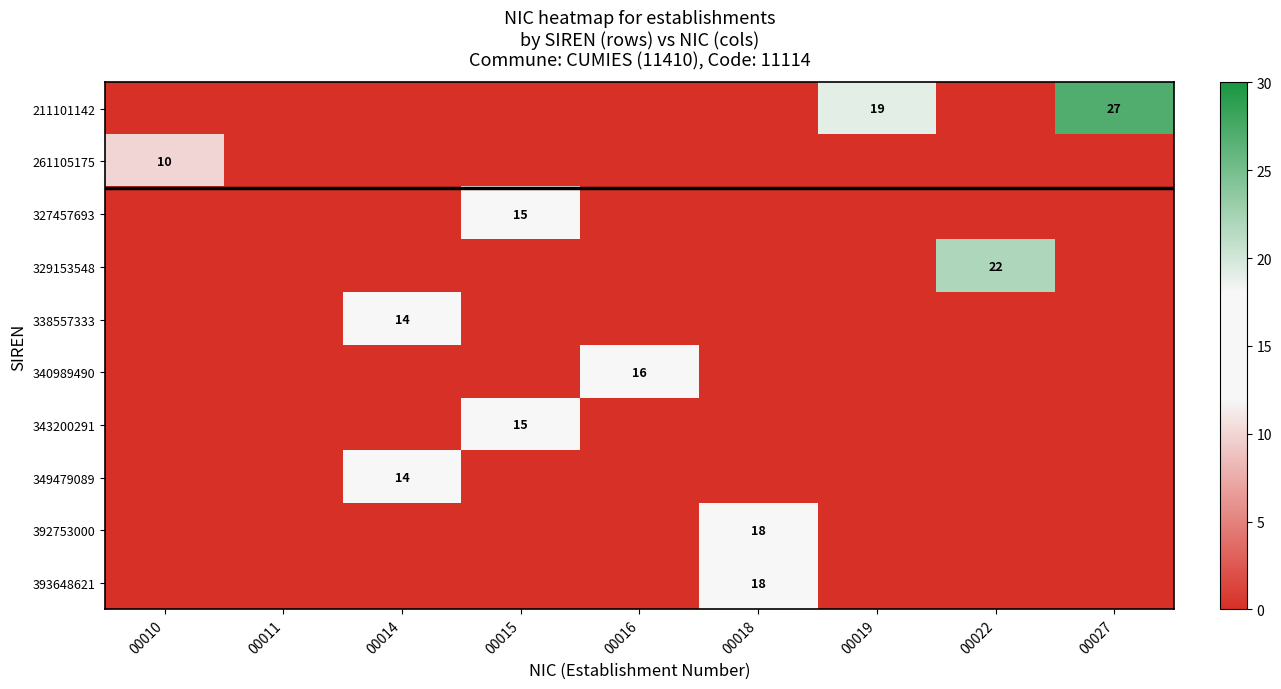

Count the number of categories in the chart.

9